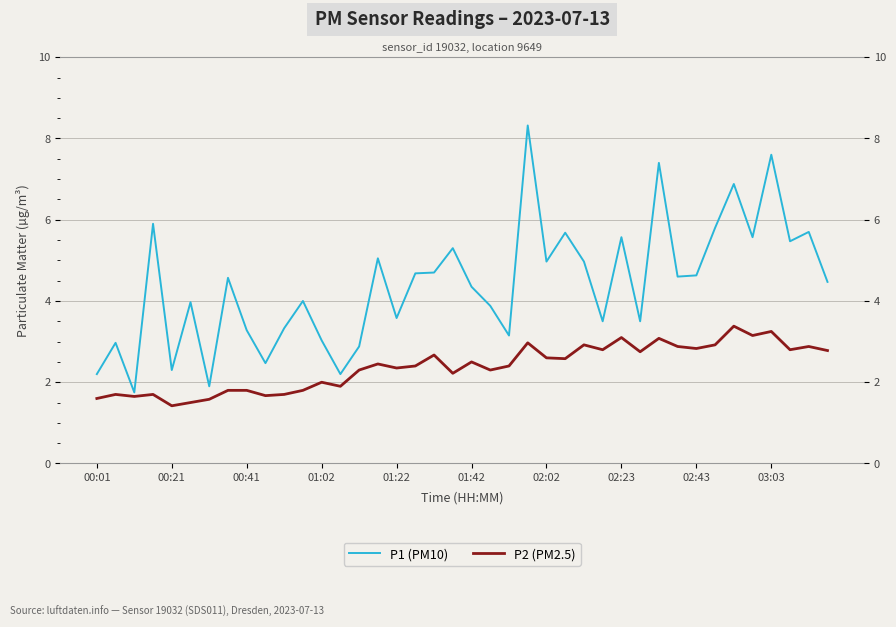

Which series has the largest total across all categories?

P1 (PM10)